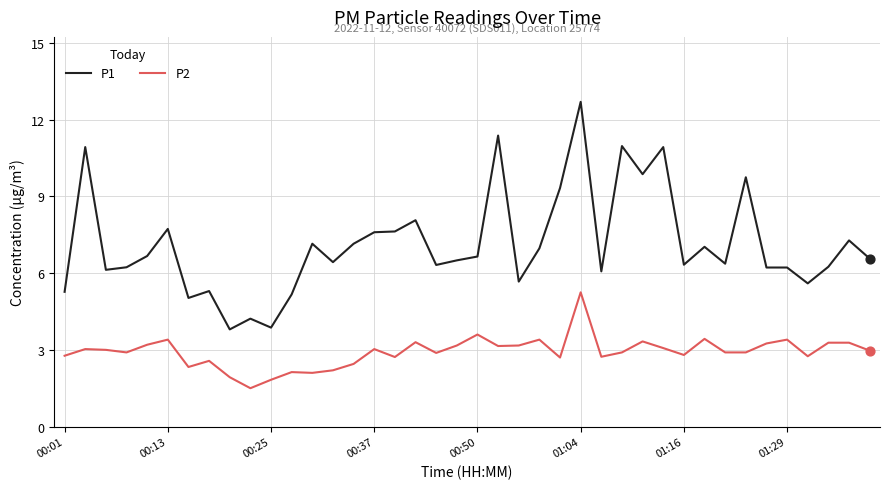

What are all the series names shown in the legend?

P1, P2